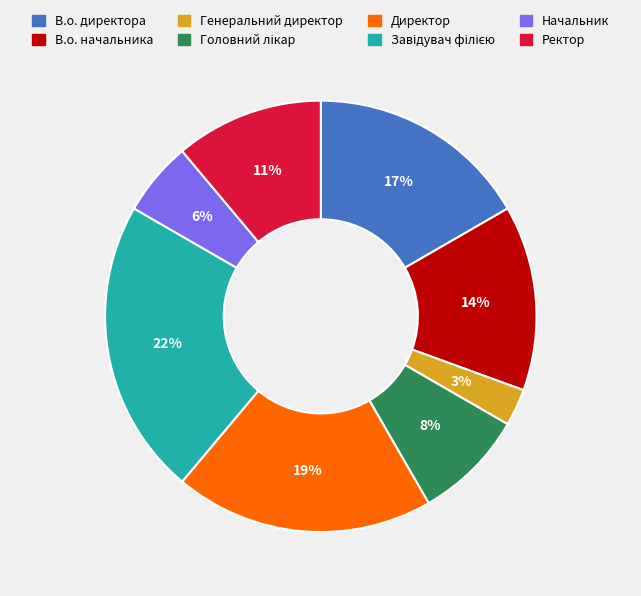

The Директор slice represents 5% of the pie. True or false?

False